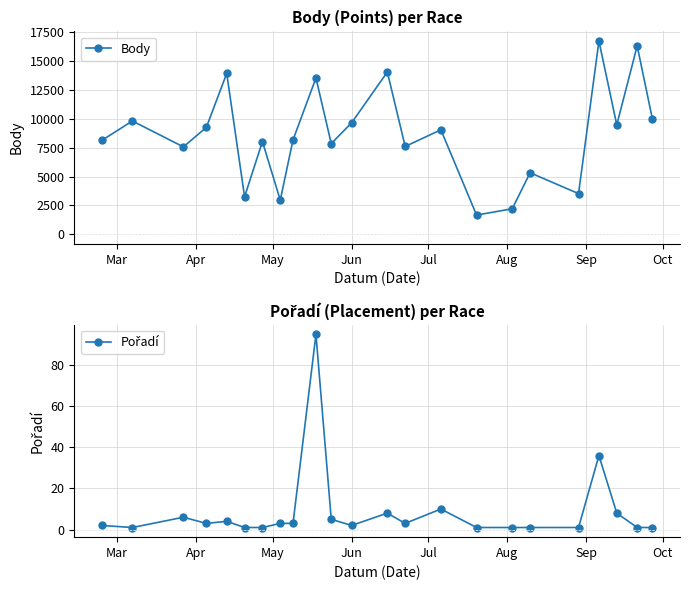

What is the lowest value of the Body series?

1657